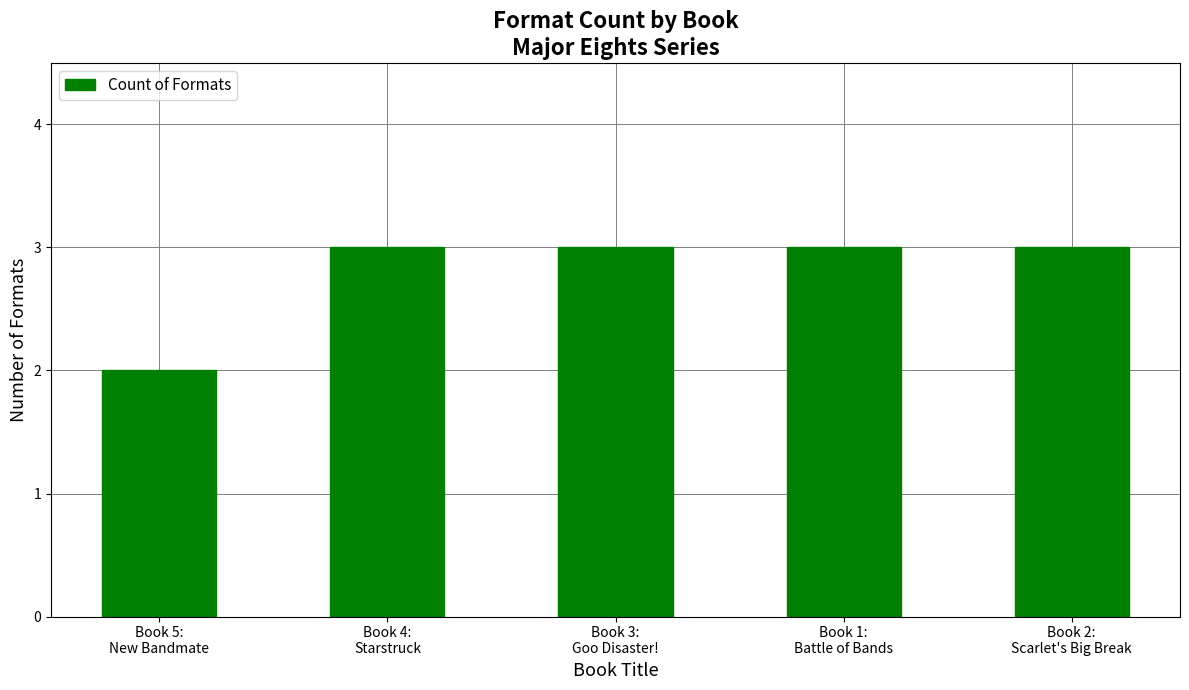

What is the maximum value shown in the chart?

3